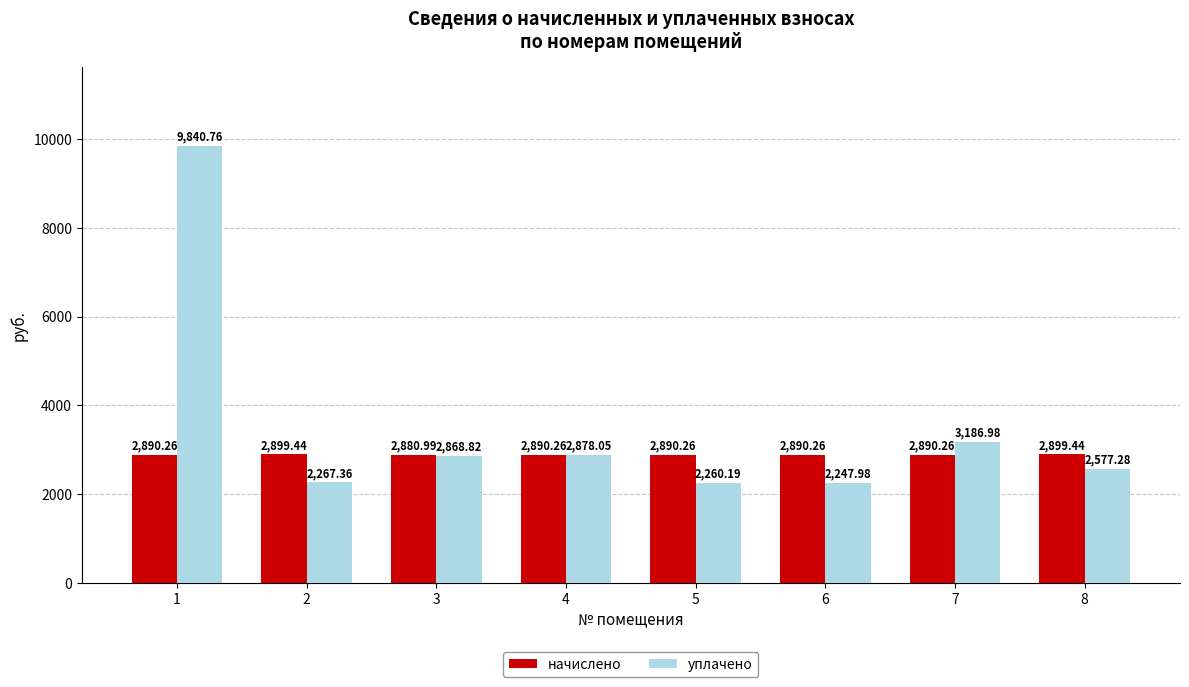

What is the sum of the начислено values at 4 and 6?

5780.5